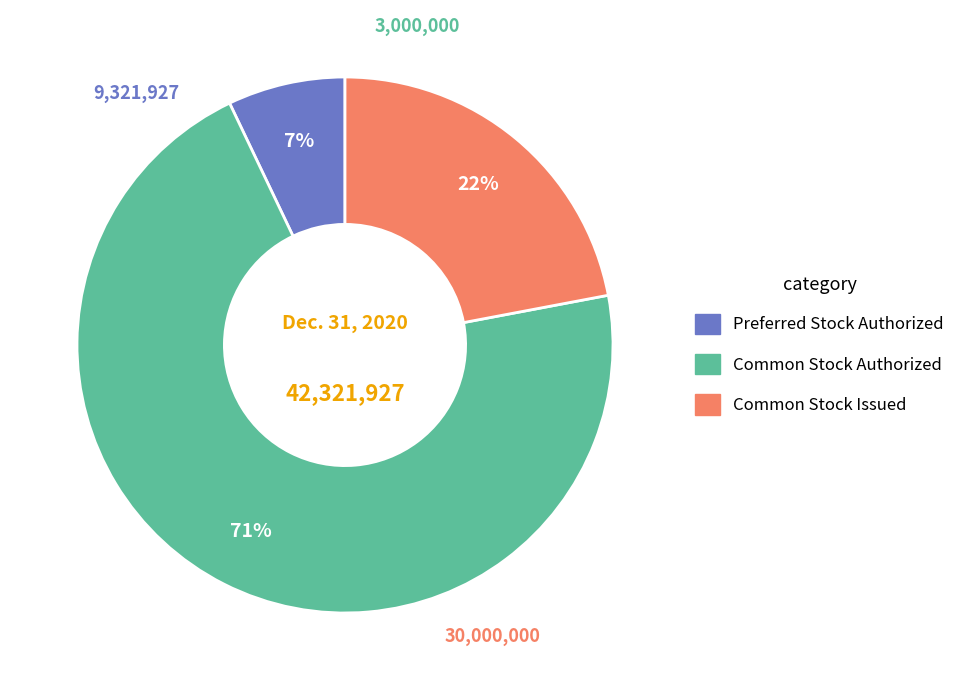

Is there a majority slice in this chart?

Yes